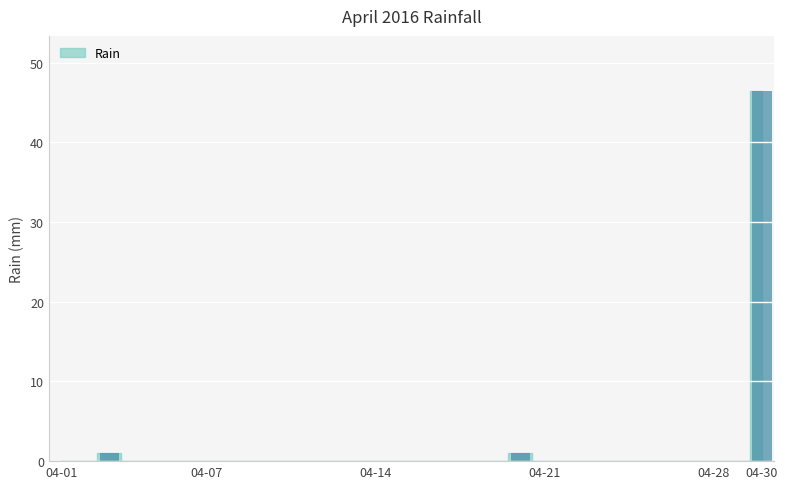

What is the sum of all values?

48.4